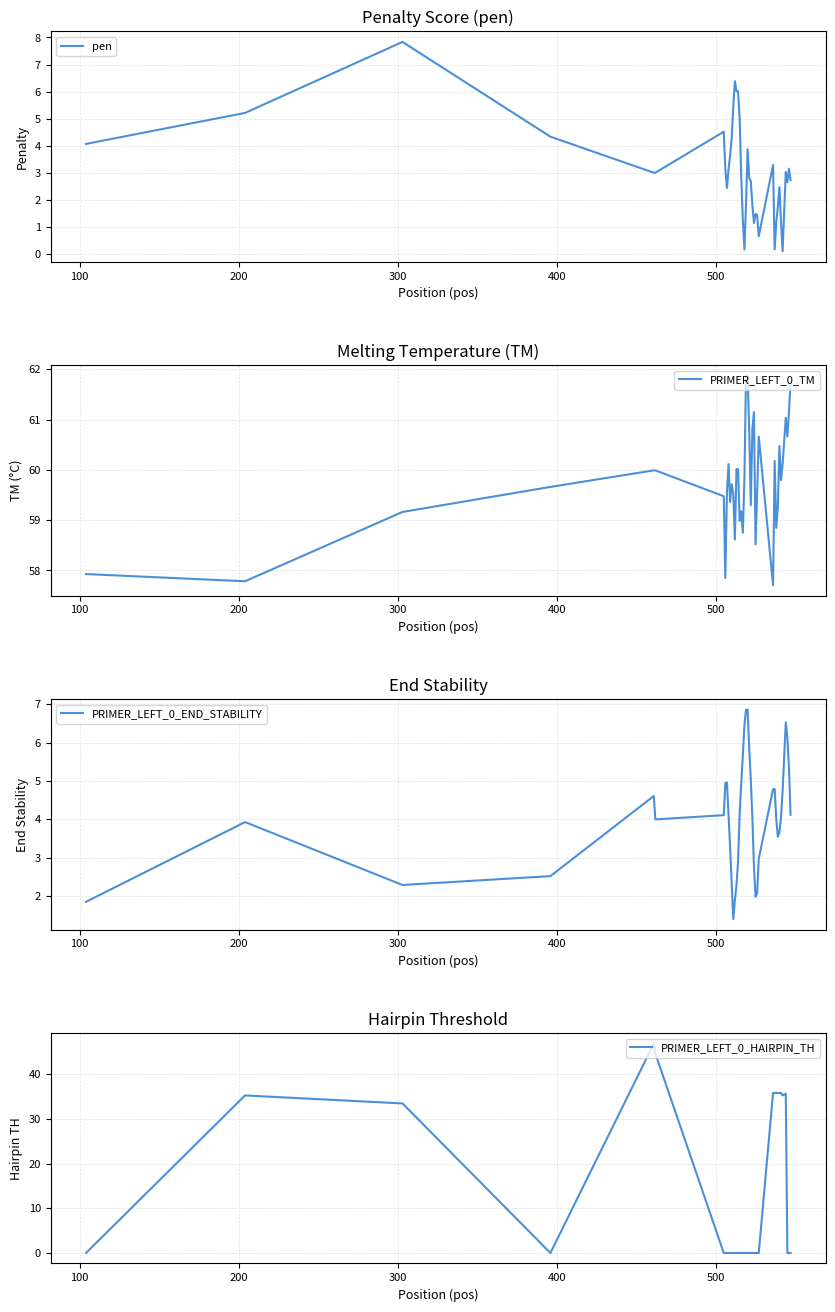

What is the lowest value of the PRIMER_LEFT_0_TM series?

57.7